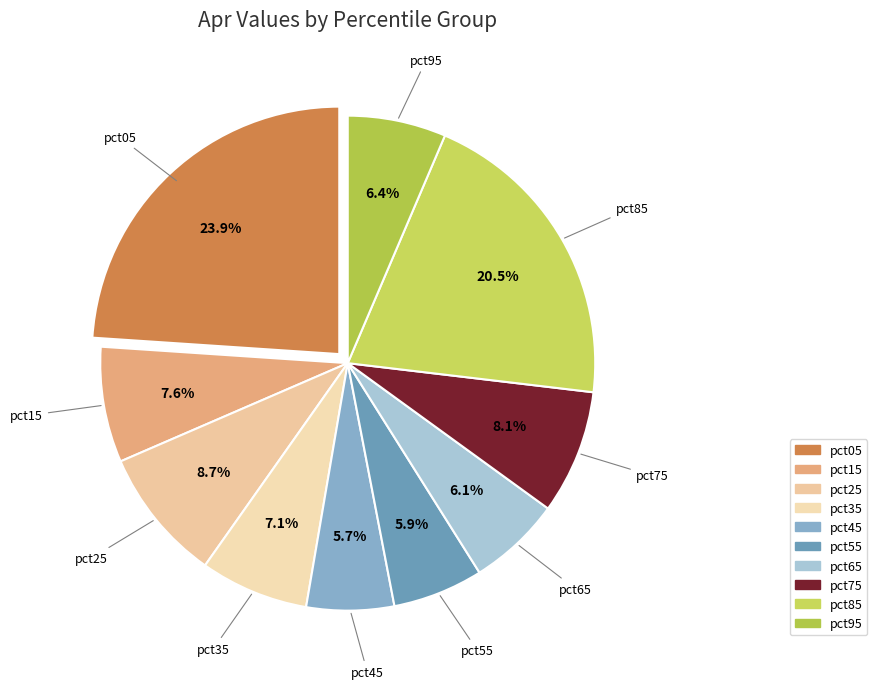

Does any single category account for the majority?

No